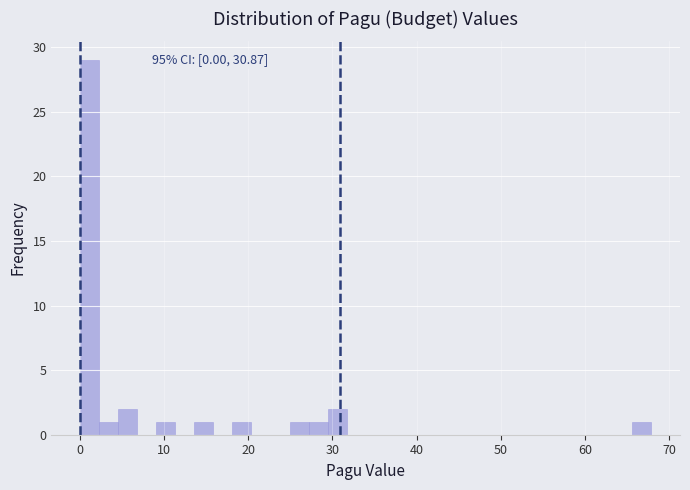

Around what value on the x-axis is the tallest bar? Give the approximate position of its centre, as read against the axis.

1